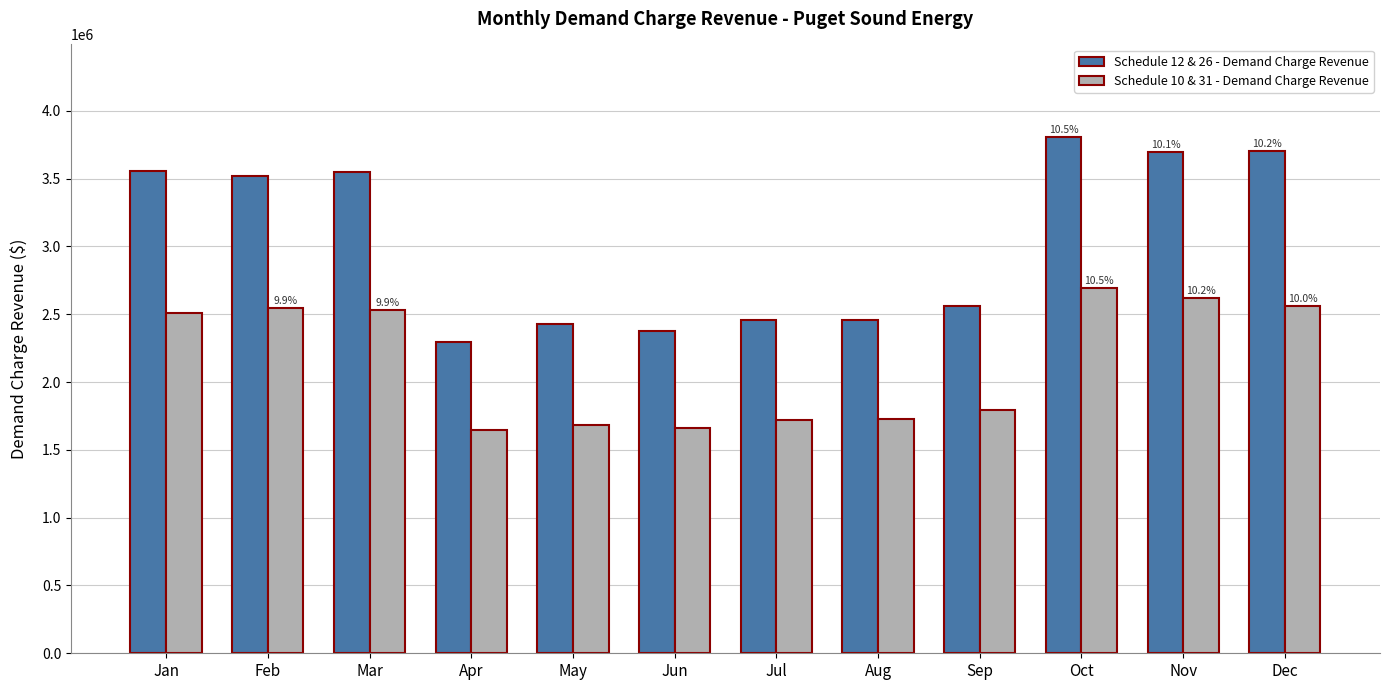

What are all the series names shown in the legend?

Schedule 12 & 26 - Demand Charge Revenue, Schedule 10 & 31 - Demand Charge Revenue